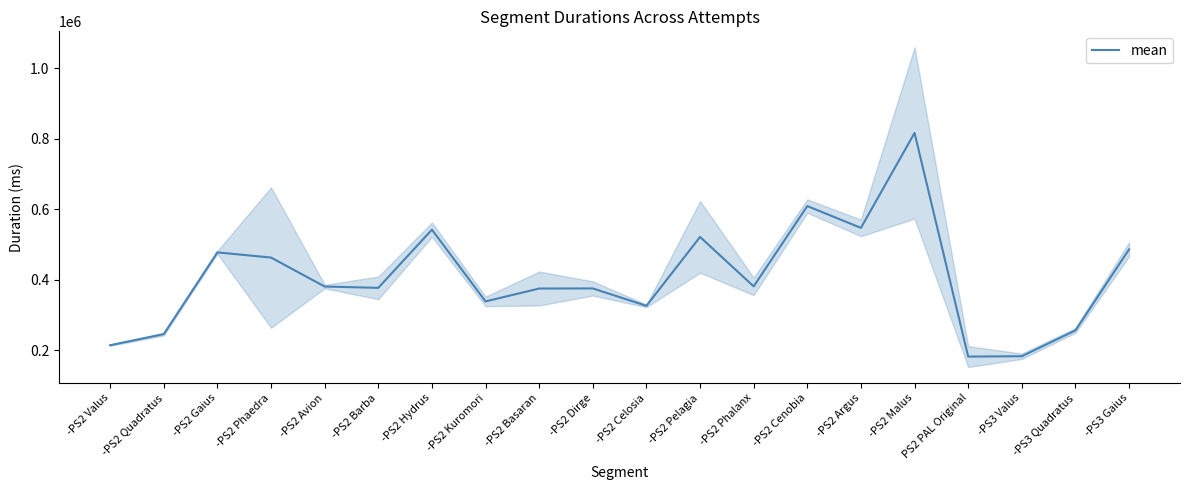

What is the label of the 20th point from the left?

-PS3 Gaius